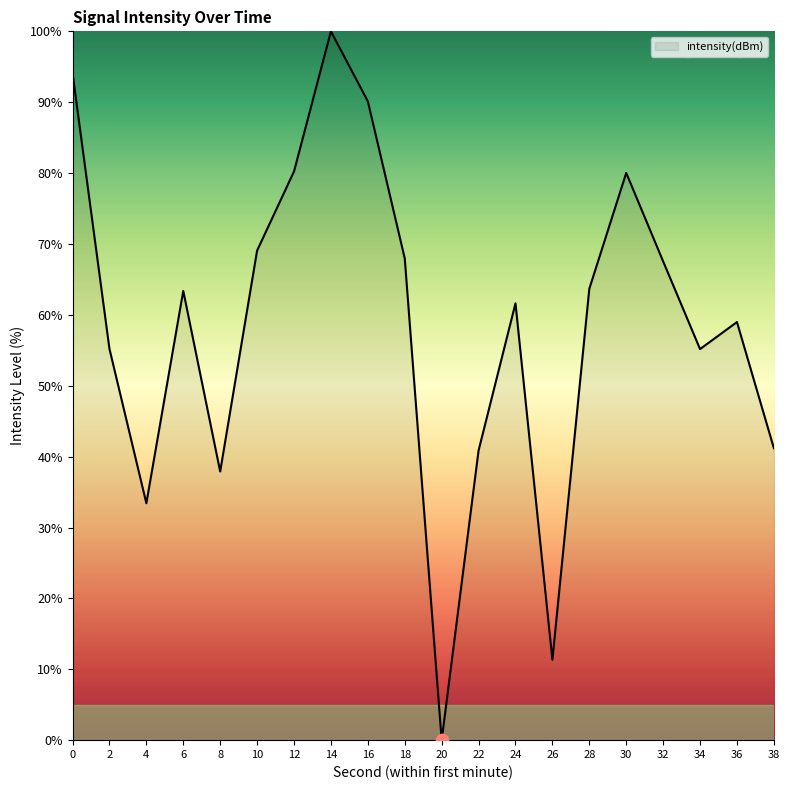

What is the ratio of the value at 22 to the value at 34?

0.7